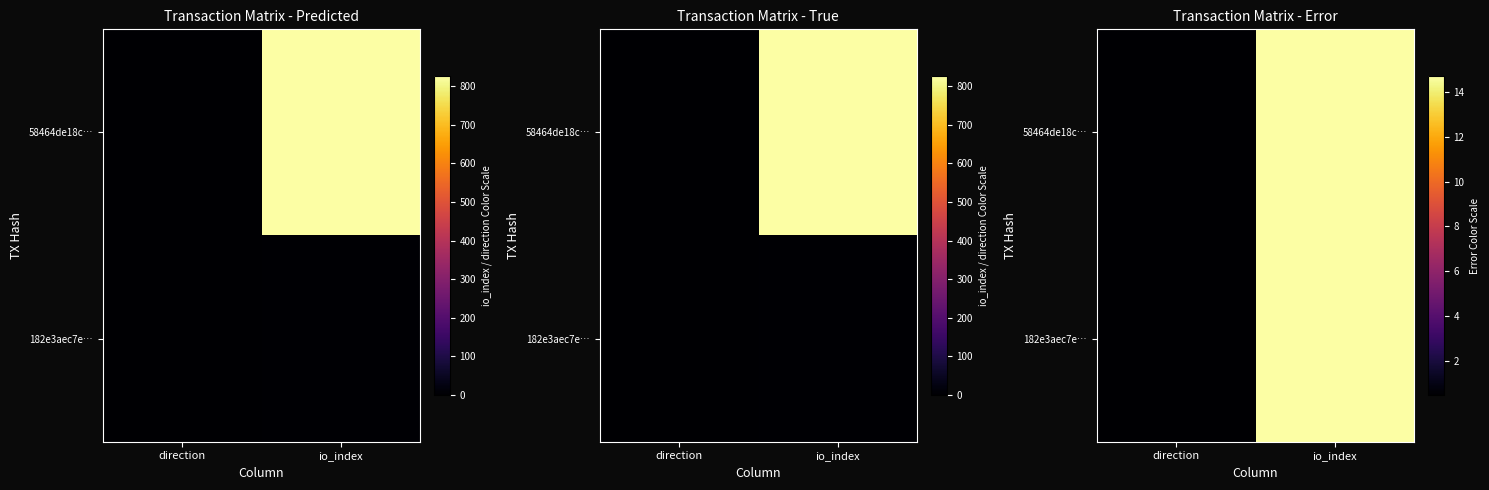

What is the approximate value of 58464de18c… at direction?

0.5